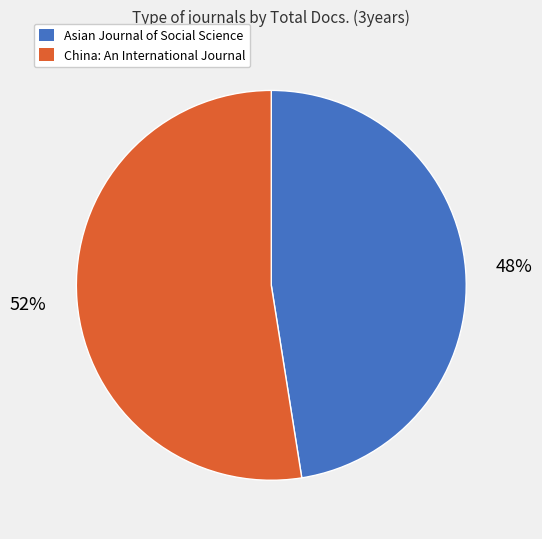

To the nearest percent, what is the combined percentage of Asian Journal of Social Science and China: An International Journal?

100%